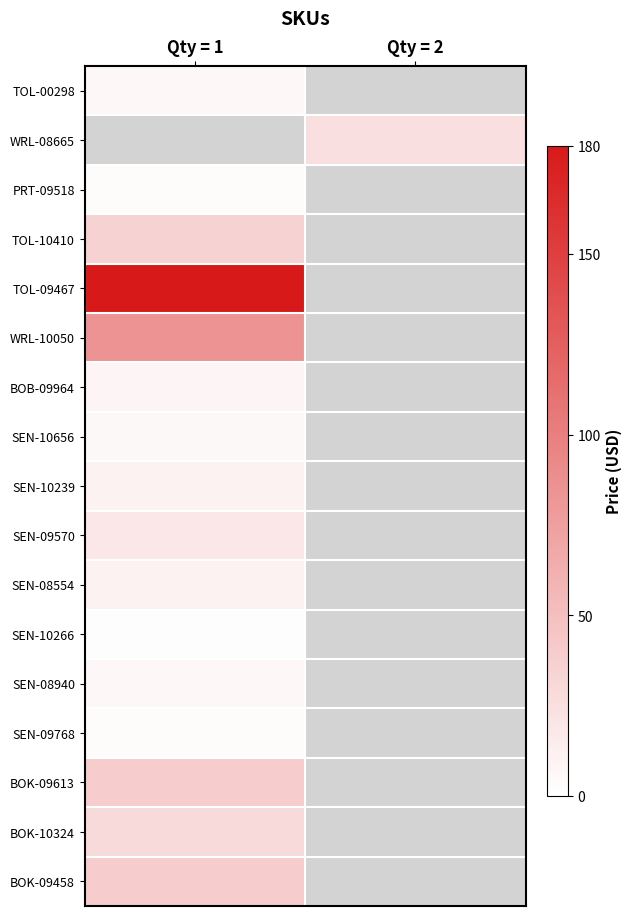

How many series are shown in this chart?

17